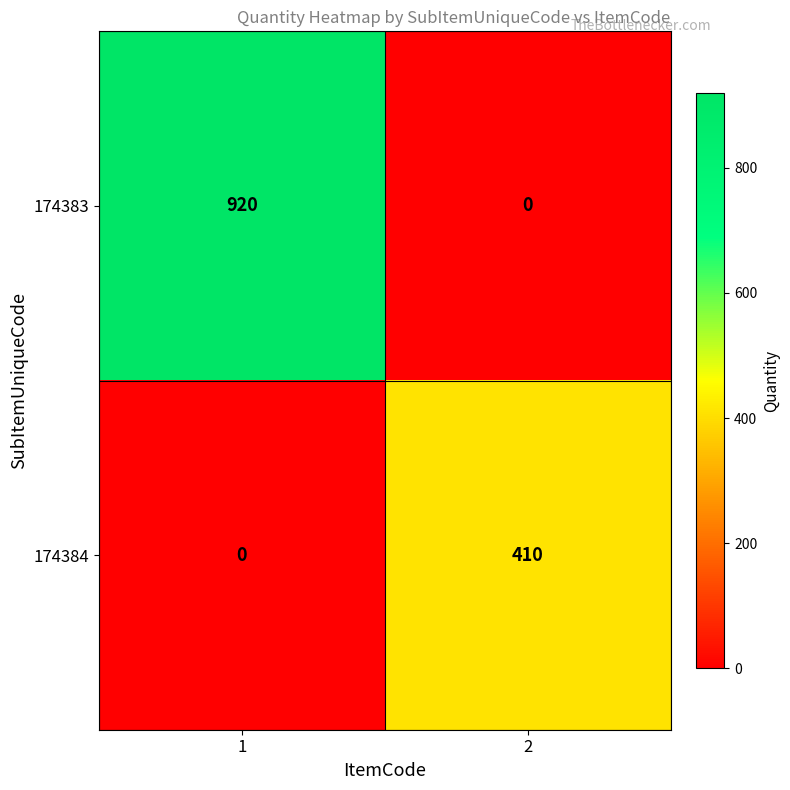

True or false: 174383 has a value of 583 at 1.

False